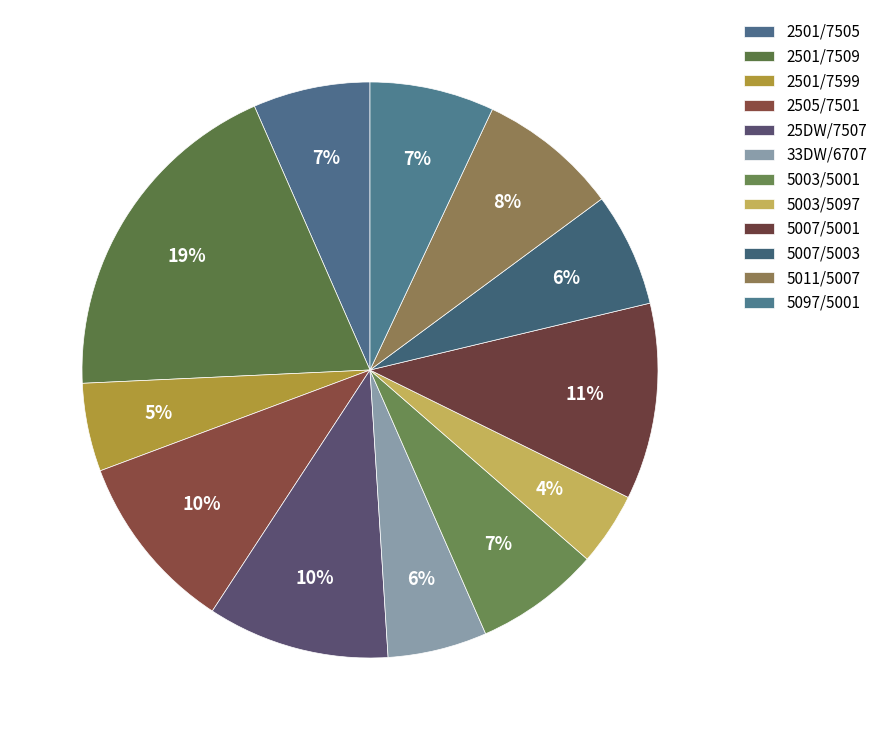

What percentage is the 33DW/6707 slice, to the nearest percent?

6%